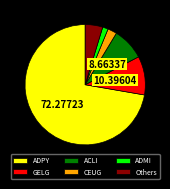

What is the largest slice in the pie chart?

ADPY